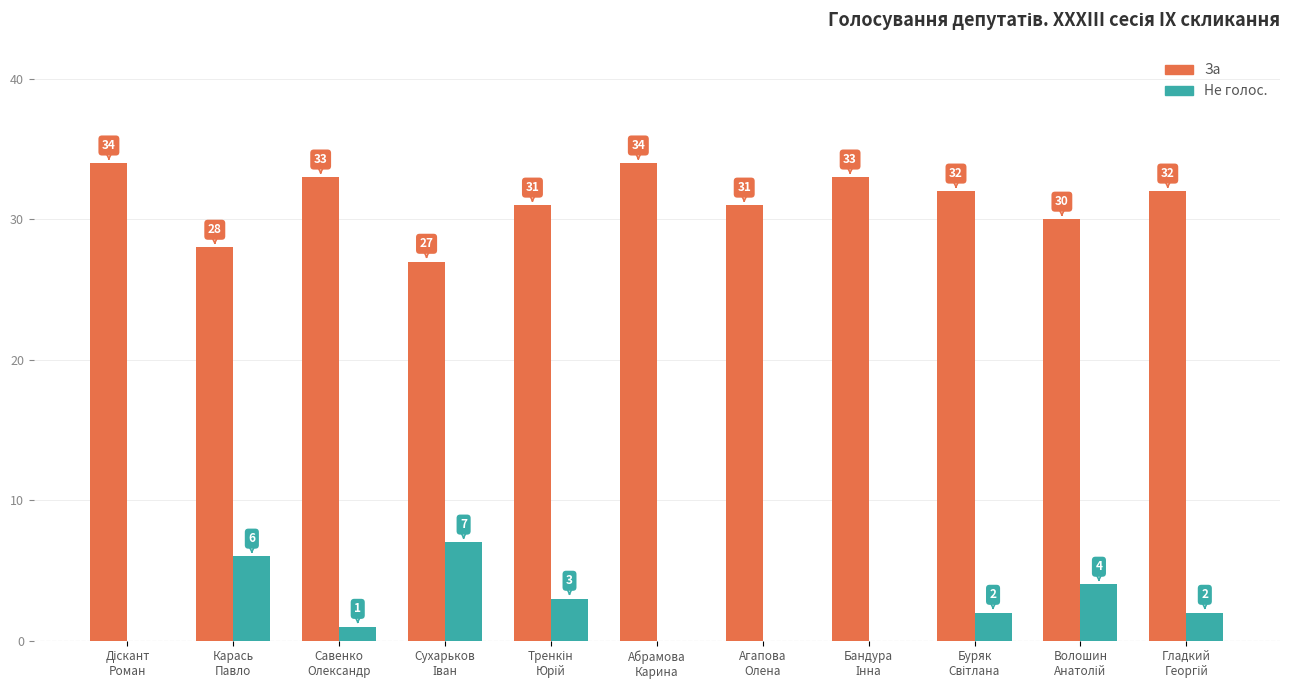

What is the sum of all Не голос. values?

25